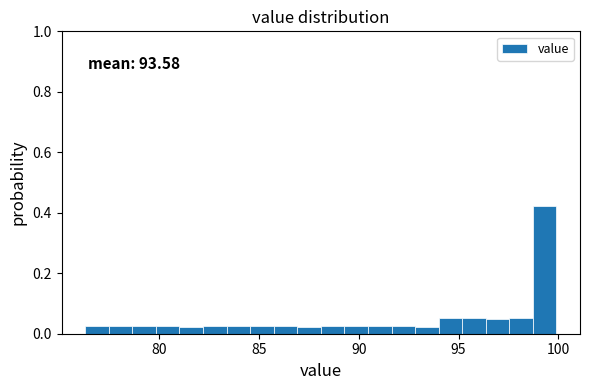

Around what value on the x-axis is the tallest bar? Give the approximate position of its centre, as read against the axis.

99.5